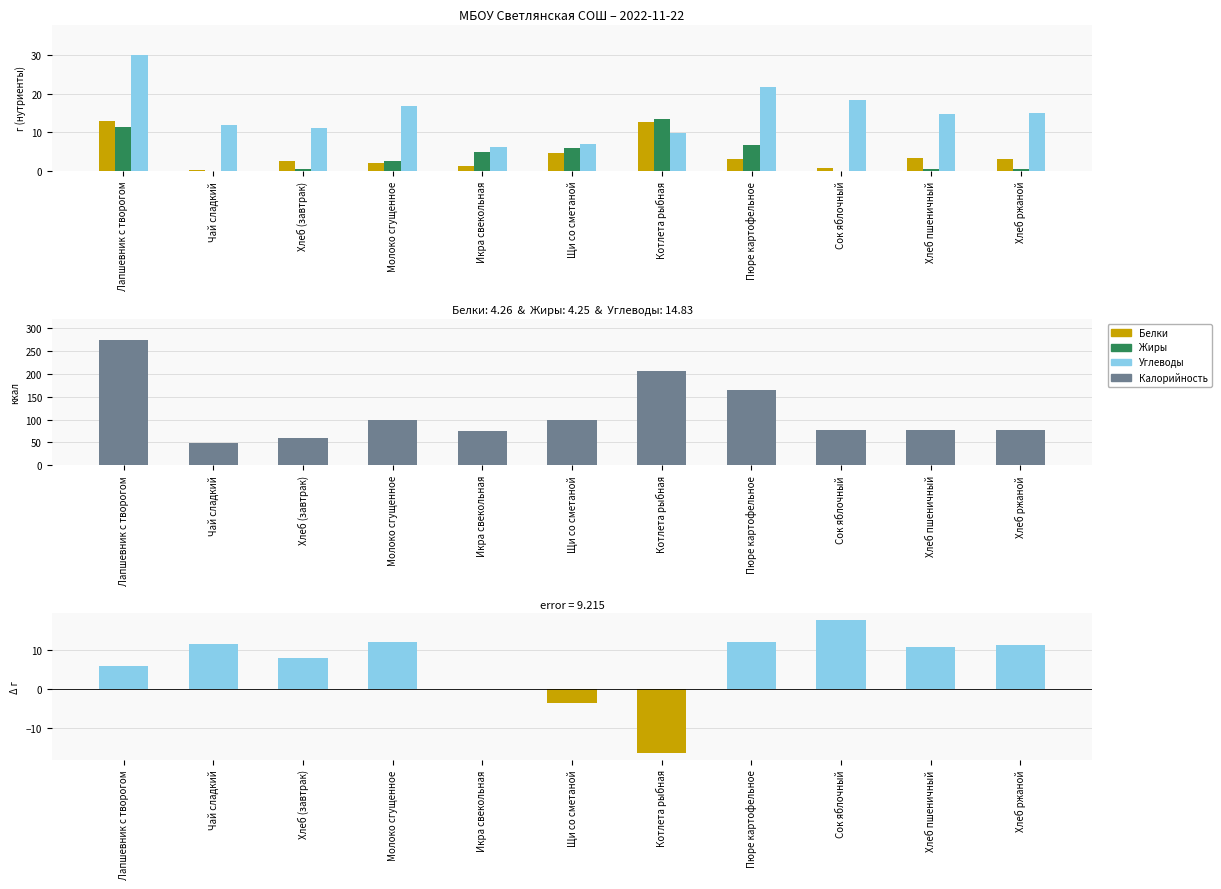

How many bars are there in each group?

5